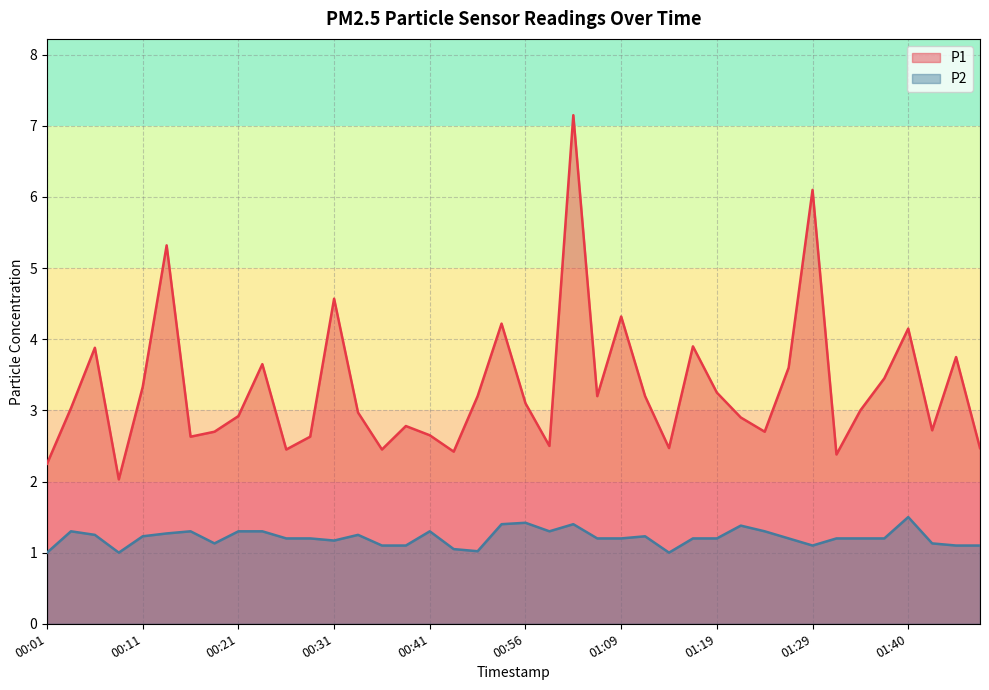

Rank the series at 00:36 from highest to lowest value.

P1, P2